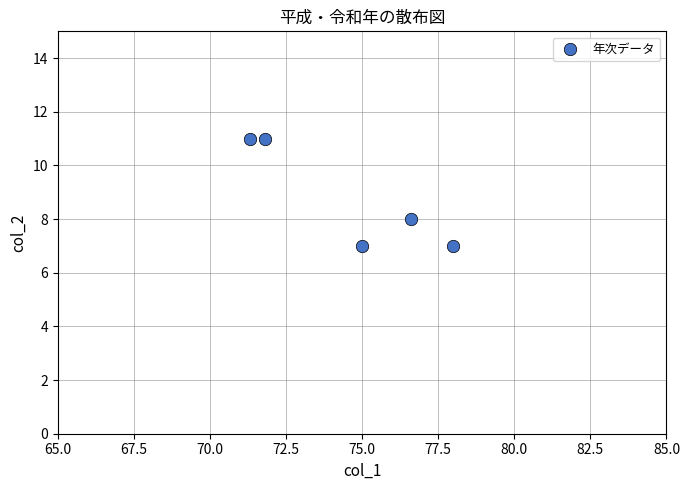

What is the range of Y values (max minus min)?

4